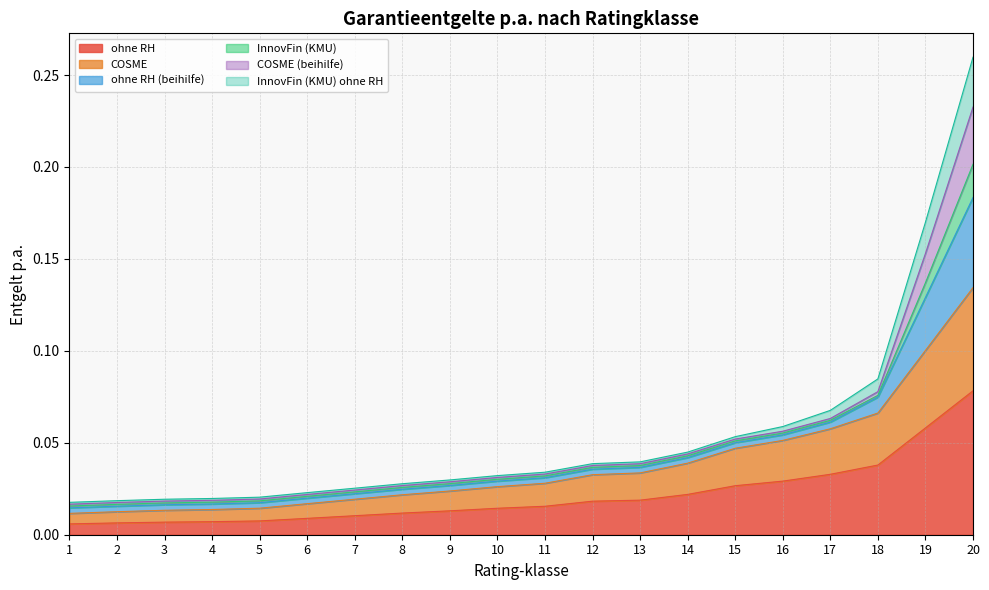

At which category is the sum across all series the highest?

20